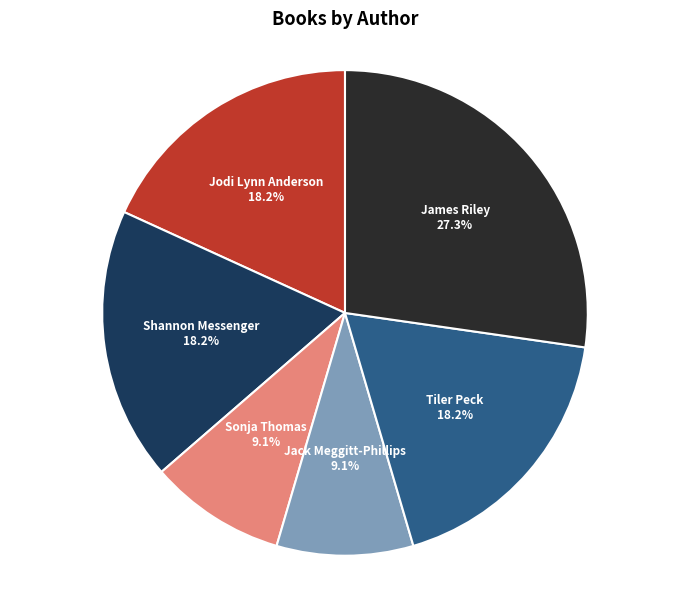

Count the number of slices in the pie.

6